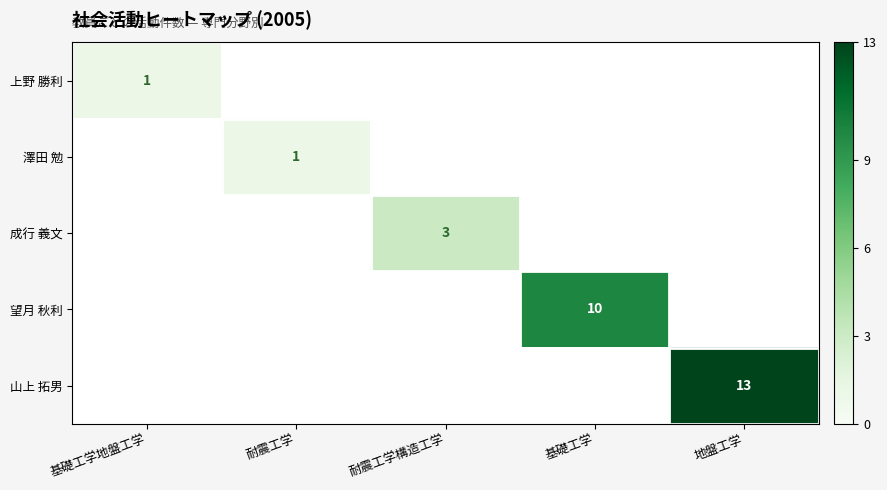

Which has a higher value, 基礎工学地盤工学 or 耐震工学構造工学?

耐震工学構造工学